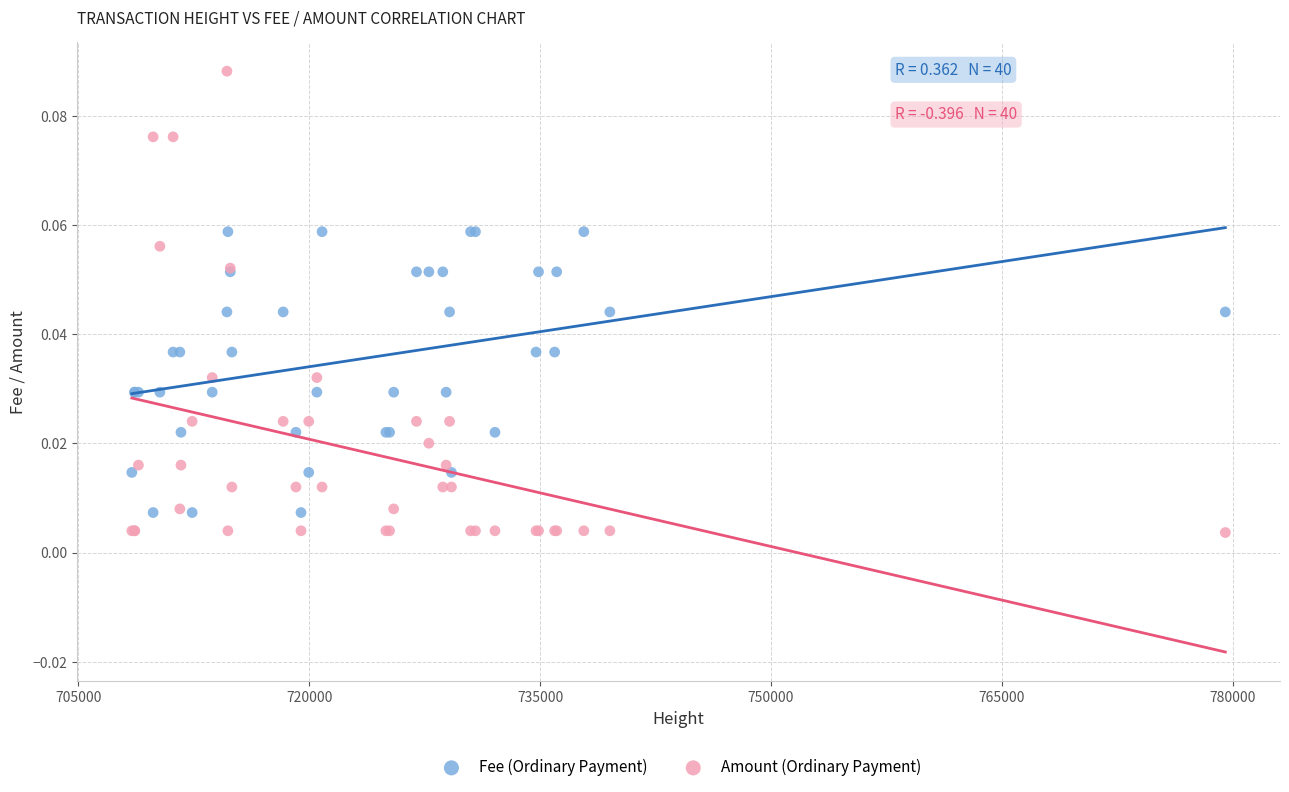

Which series has the largest Y range (max minus min)?

Amount (Ordinary Payment)